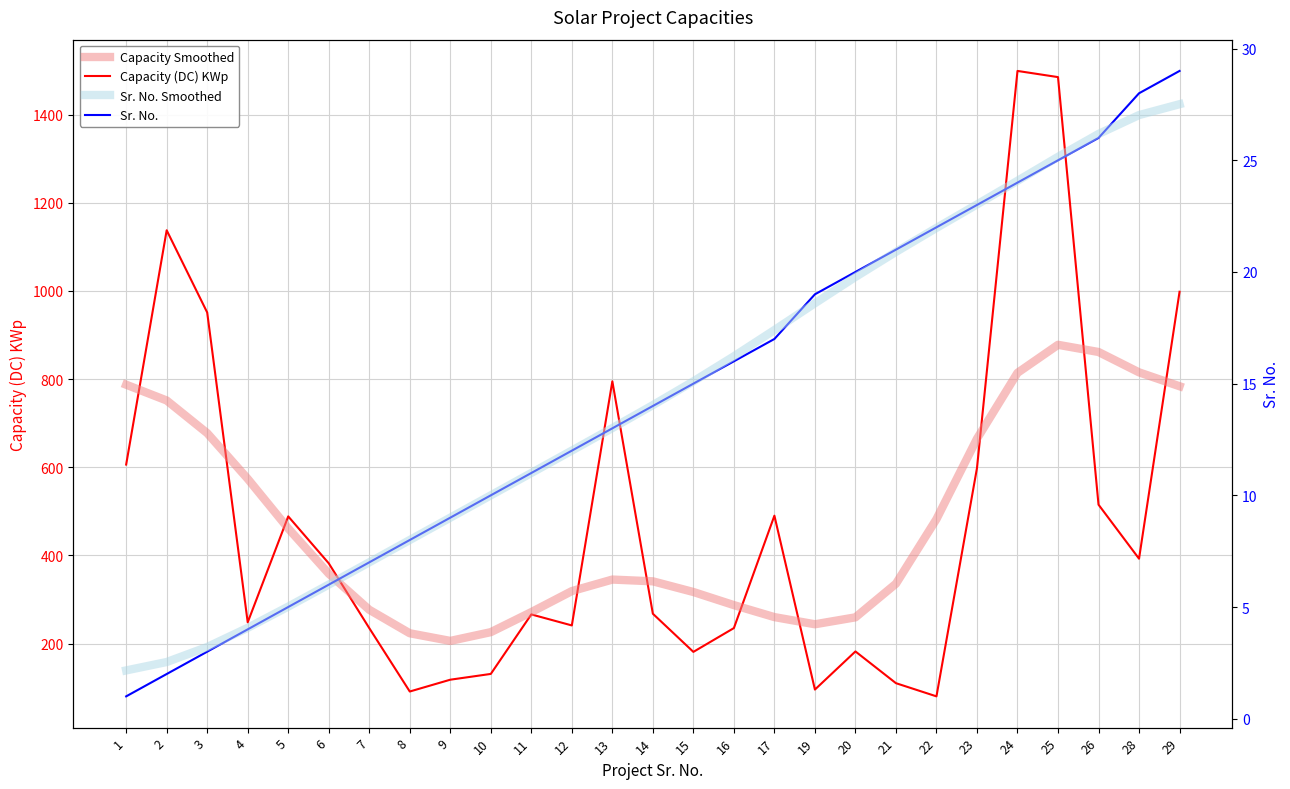

Which series ends up on top after the final intersection of Capacity Smoothed and Capacity (DC) KWp?

Capacity (DC) KWp